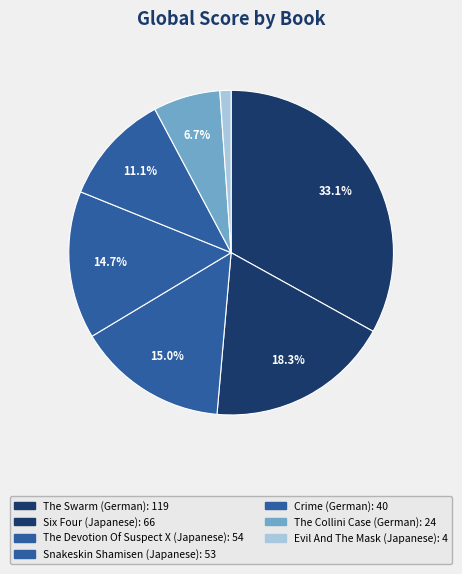

Approximately how many times larger is the value at Six Four compared to Snakeskin Shamisen?

1.2